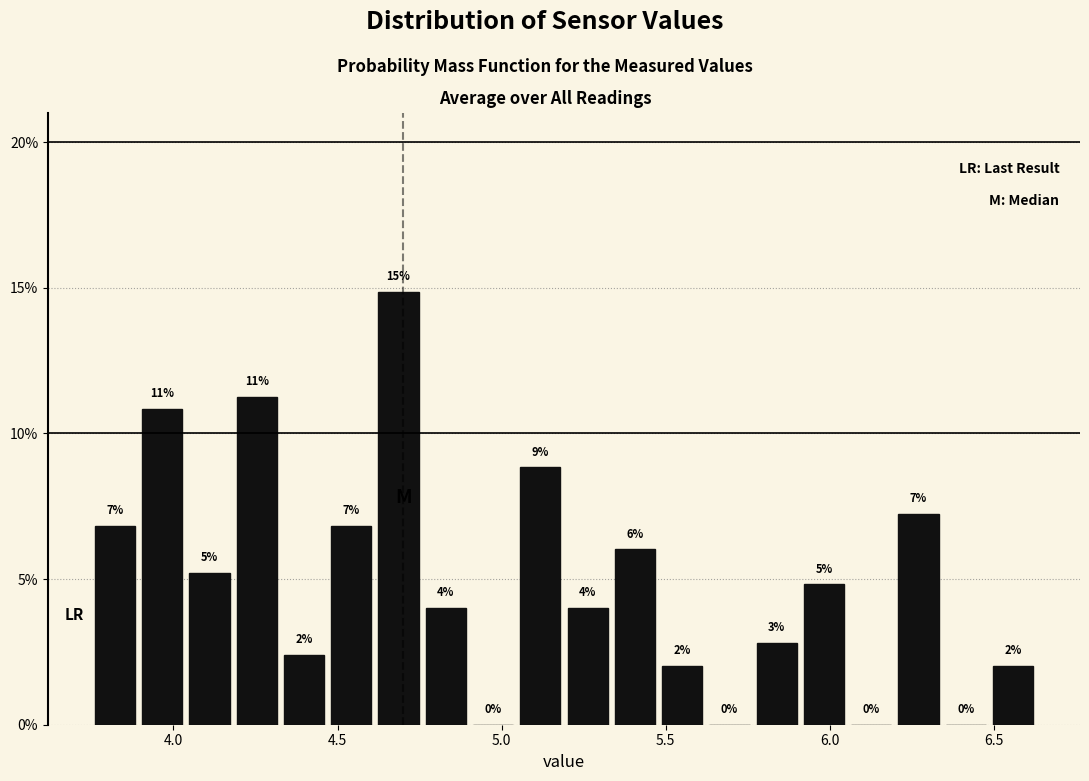

Around what value on the x-axis is the tallest bar? Give the approximate position of its centre, as read against the axis.

4.70